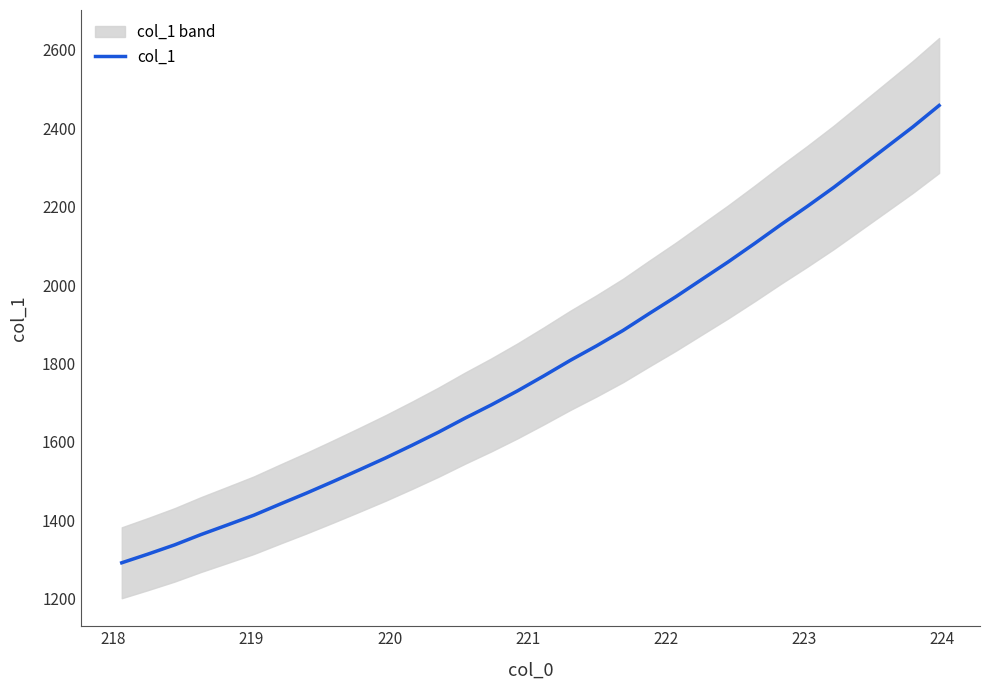

What is the average value?

1793.9